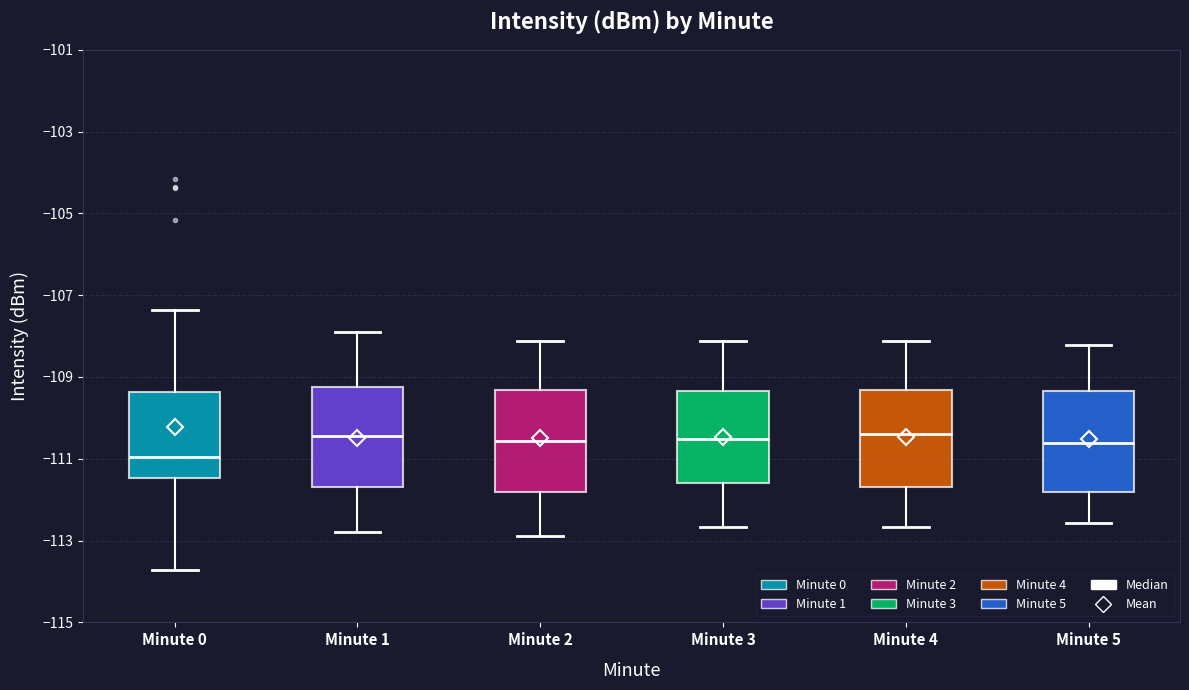

Reading left to right, transcribe this box plot: for each box, give where its median line is, the range the box spans, and where its two whiskers end, as read against the y-axis. The values are not printed on the chart, so give them approximately, as read against the axis.

Minute 0: median -111.0, box -111.4 to -109.4, whiskers -113.8 to -107.4
Minute 1: median -110.4, box -111.6 to -109.2, whiskers -112.8 to -107.8
Minute 2: median -110.6, box -111.8 to -109.4, whiskers -112.8 to -108.2
Minute 3: median -110.6, box -111.6 to -109.4, whiskers -112.6 to -108.2
Minute 4: median -110.4, box -111.6 to -109.4, whiskers -112.6 to -108.2
Minute 5: median -110.6, box -111.8 to -109.4, whiskers -112.6 to -108.2